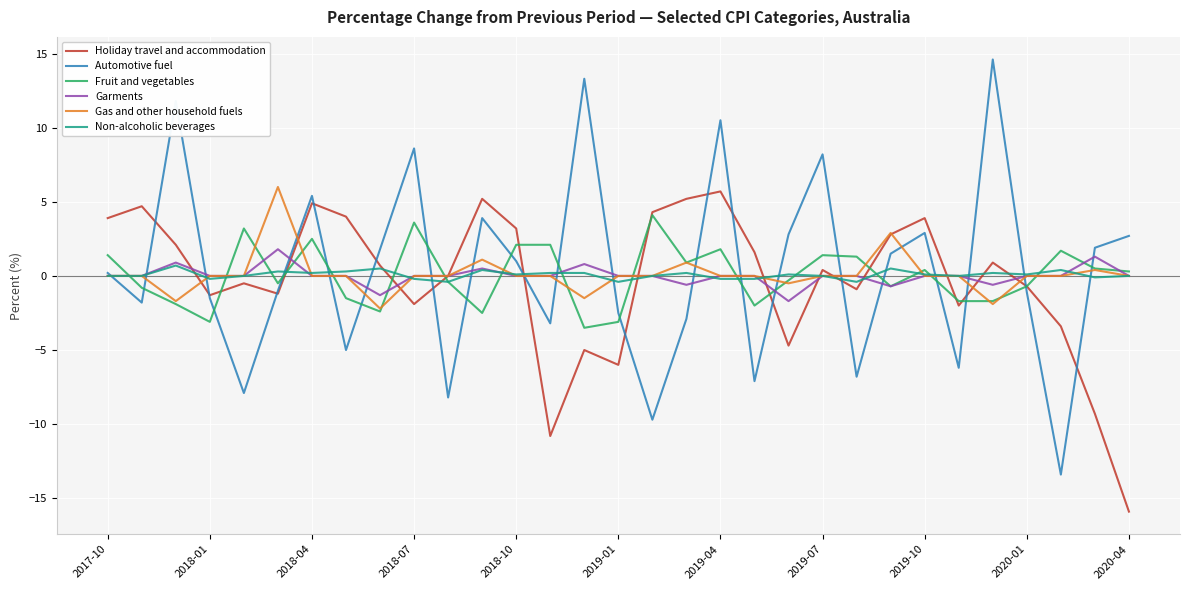

Which series has the largest total across all categories?

Automotive fuel